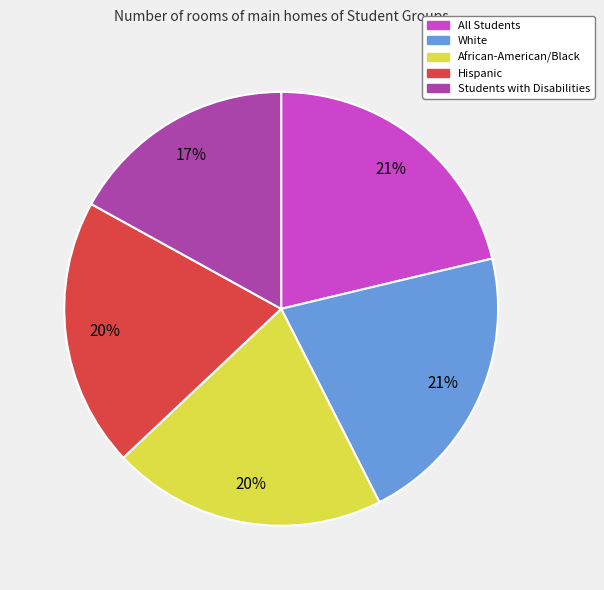

Is there any slice that represents more than half of the pie?

No